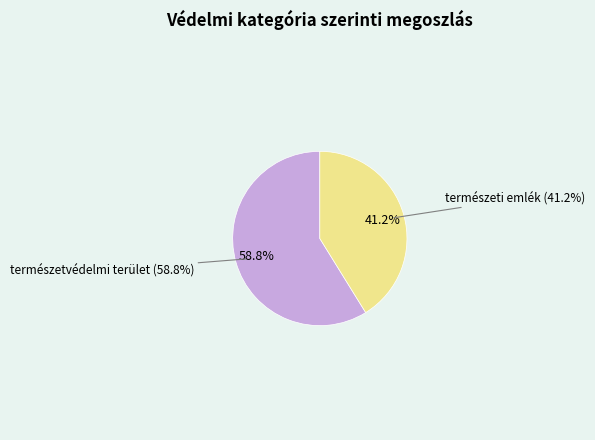

Combined, what portion of the pie is természetvédelmi terület and természeti emlék?

100.0%